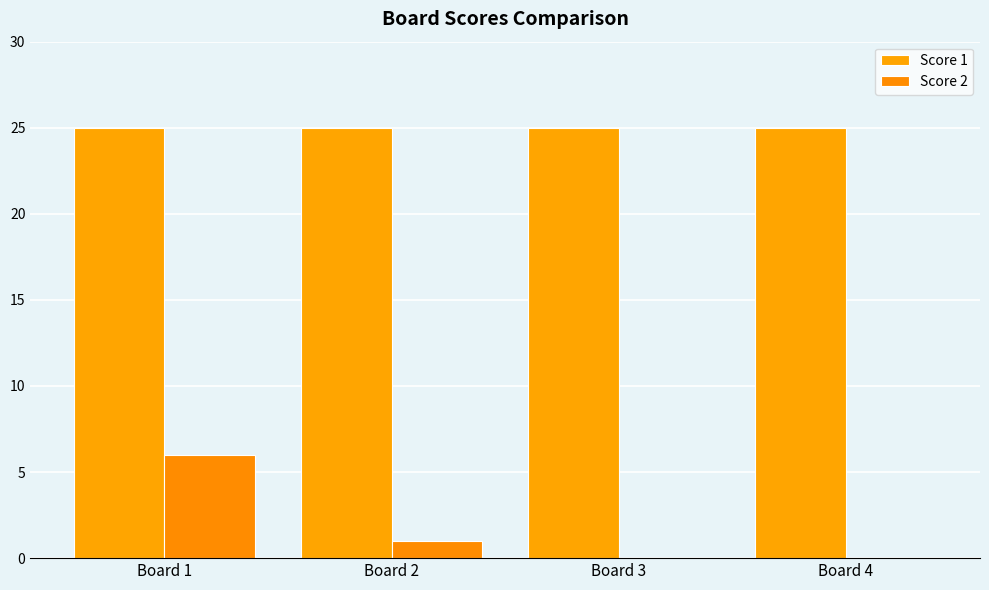

Reading left to right, what are all the values shown in this chart?

Score 1: Board 1=25	Board 2=25	Board 3=25	Board 4=25
Score 2: Board 1=6	Board 2=1	Board 3=0	Board 4=0